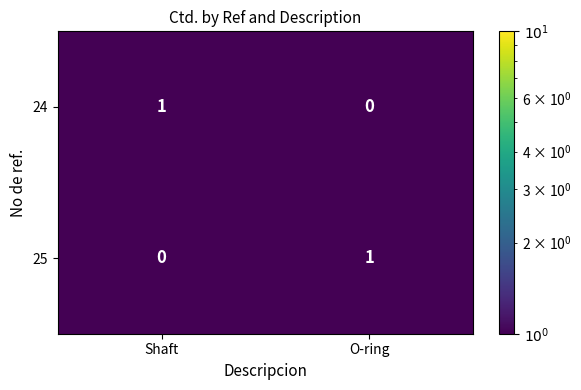

Count the number of data series in this chart.

2